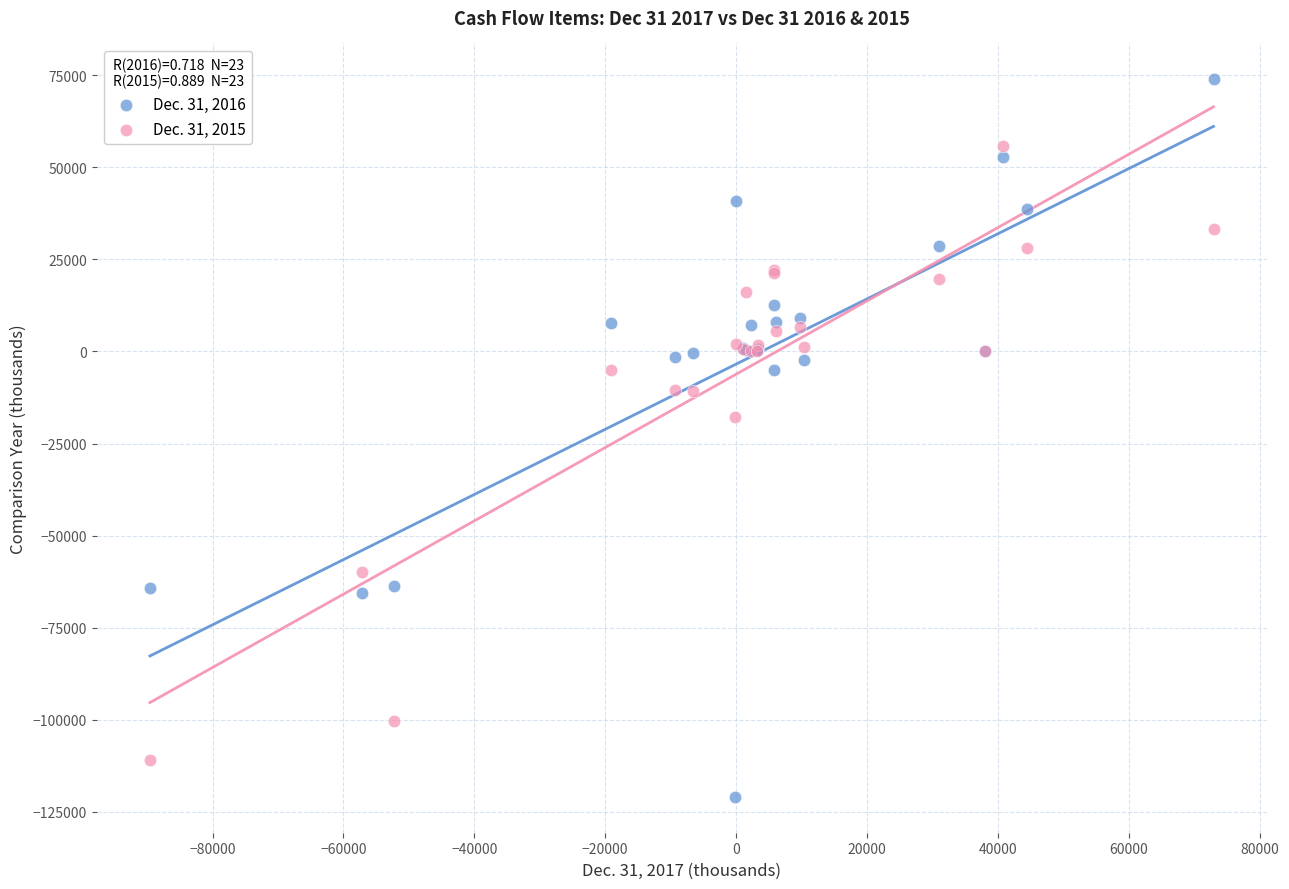

Which series contains the lowest Y value?

Dec. 31, 2016